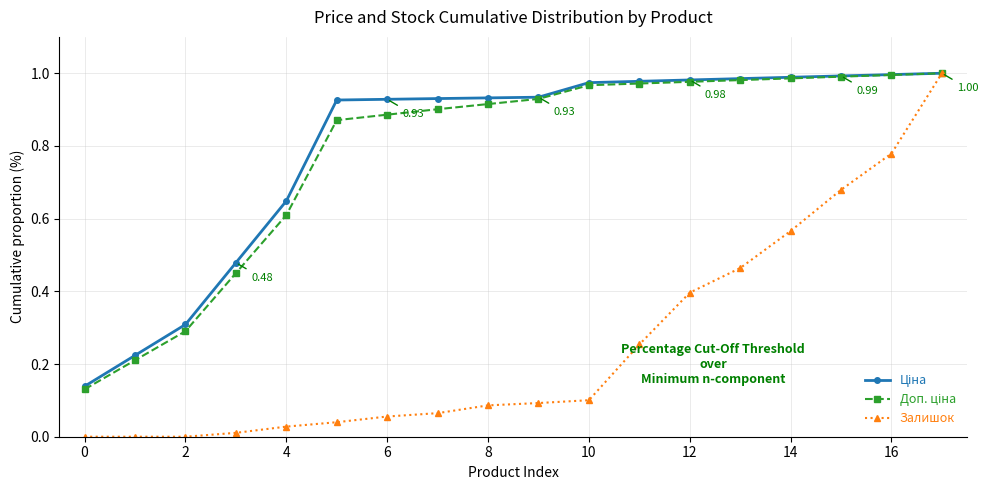

Which series has the largest range (max minus min)?

Залишок